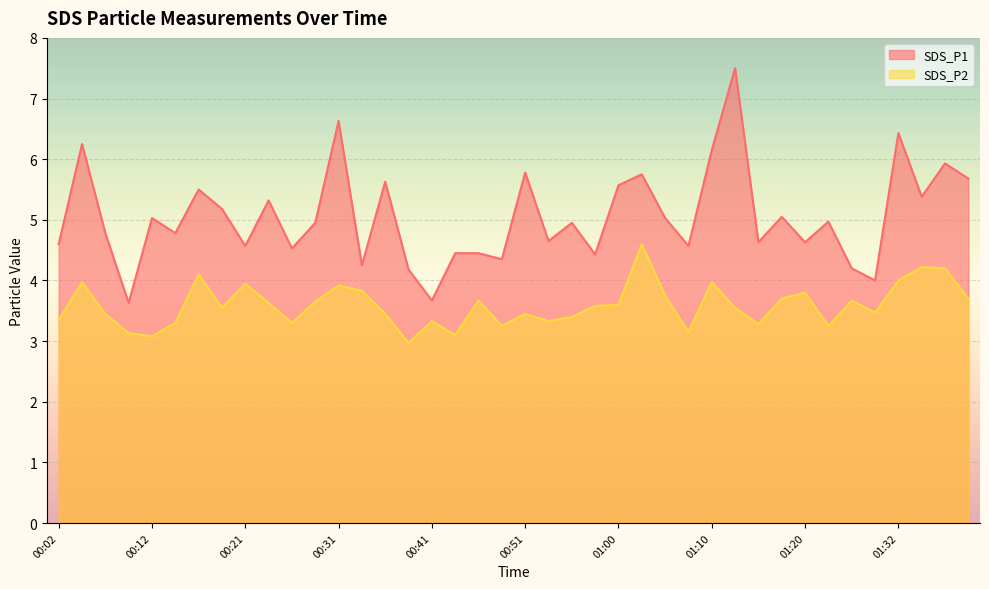

True or false: SDS_P1 and SDS_P2 intersect in this chart.

False